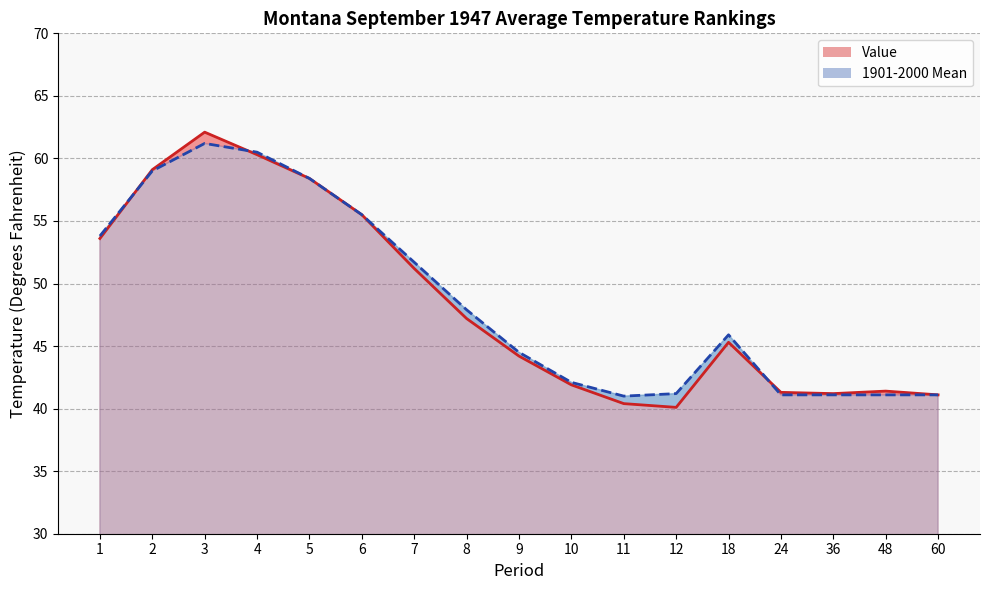

Is it true that 1901-2000 Mean equals 73.3 at 10?

False